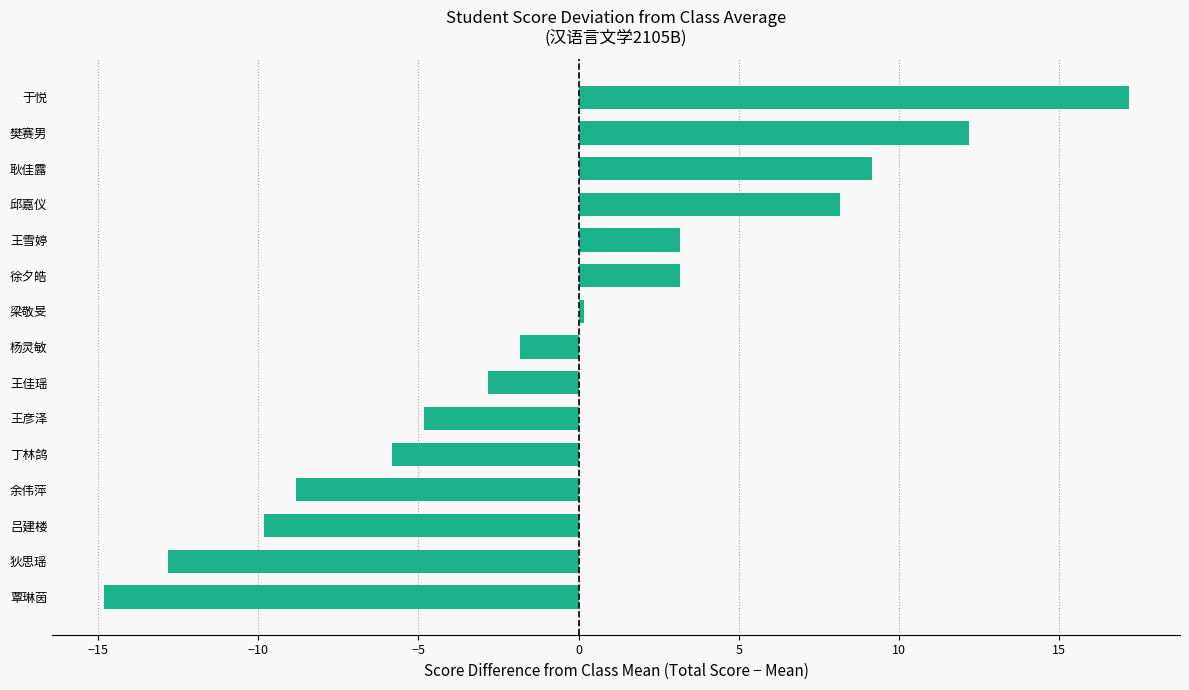

What is the change in value from 邱嘉仪 to 樊赛男?

+4.0